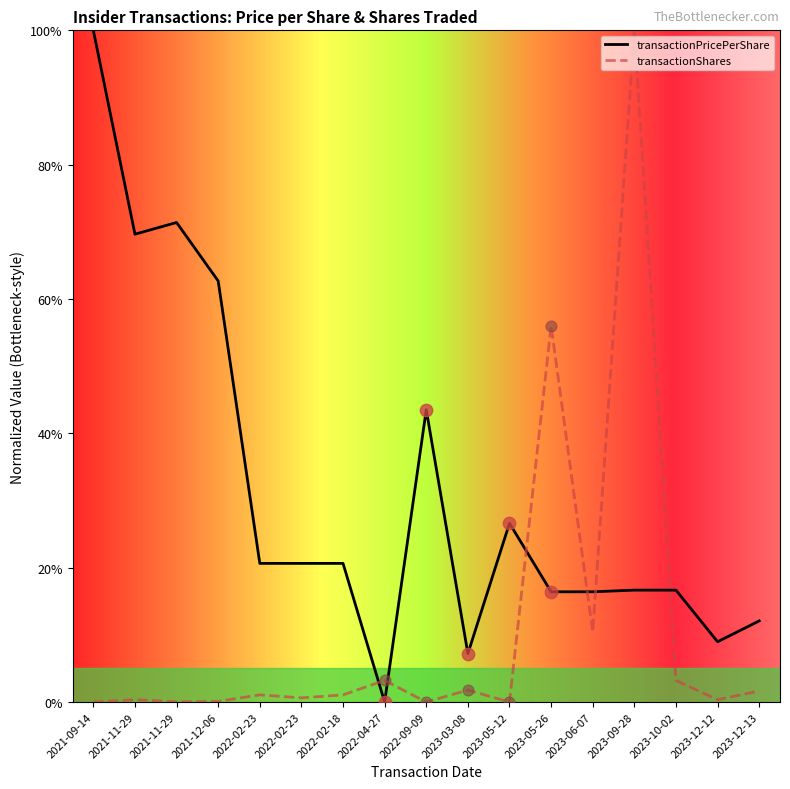

What are all the series names shown in the legend?

transactionPricePerShare, transactionShares